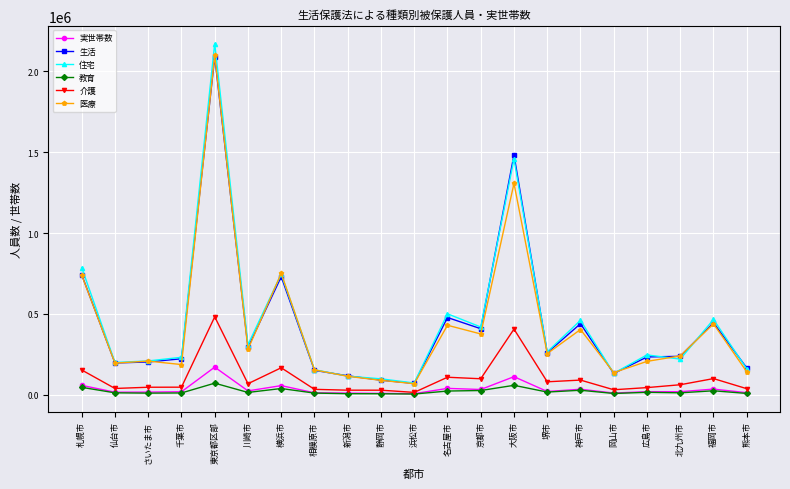

The 住宅 series shows 116567 at 広島市. True or false?

False